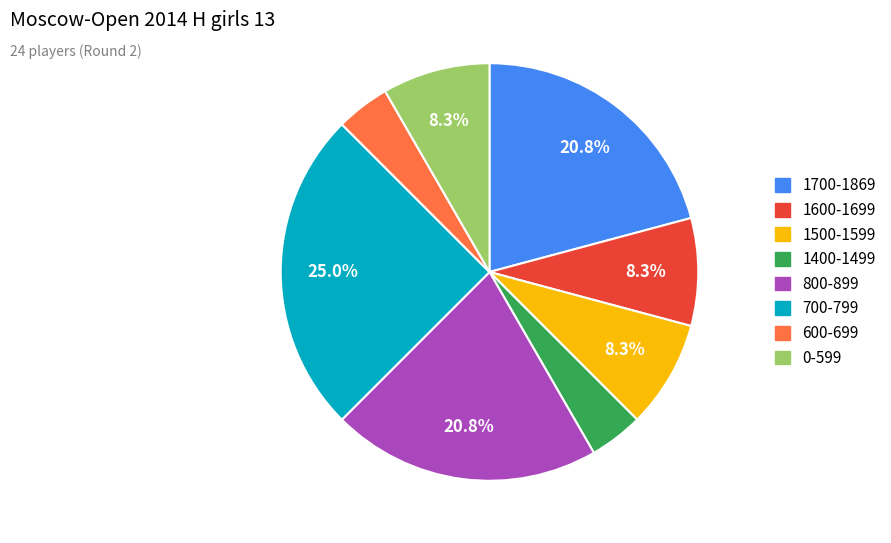

Is there a majority slice in this chart?

No